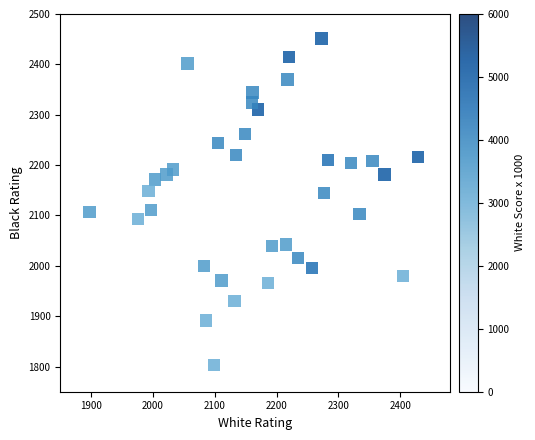

What is the range of X values (max minus min)?

532